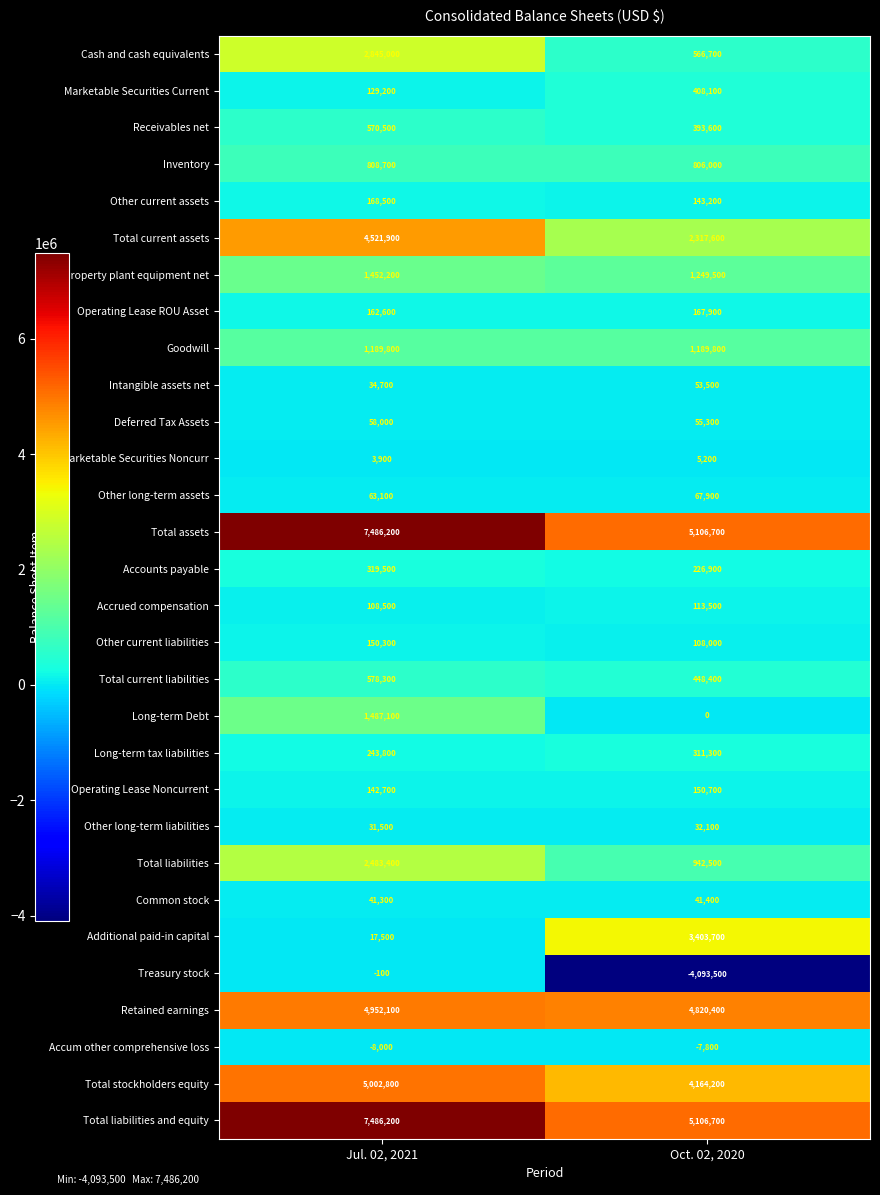

True or false: Other long-term assets has a value of 25672 at Jul. 02, 2021.

False